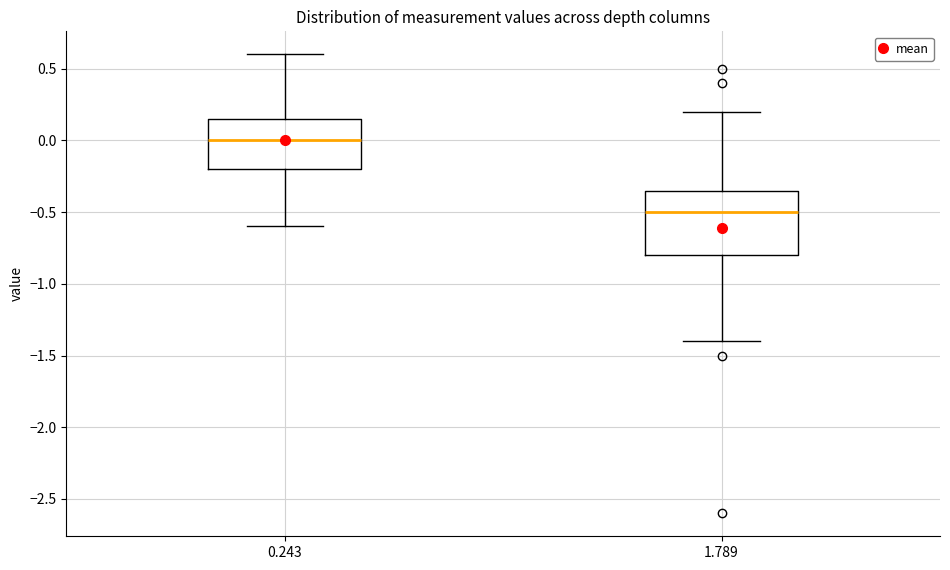

Reading left to right, read every box against the y-axis: the position of its median line, the range the box covers, and the ends of its whiskers. The values are not printed on the chart, so give them approximately, as read against the axis.

0.243: median 0.00, box -0.20 to 0.15, whiskers -0.60 to 0.60
1.789: median -0.50, box -0.80 to -0.35, whiskers -1.40 to 0.20